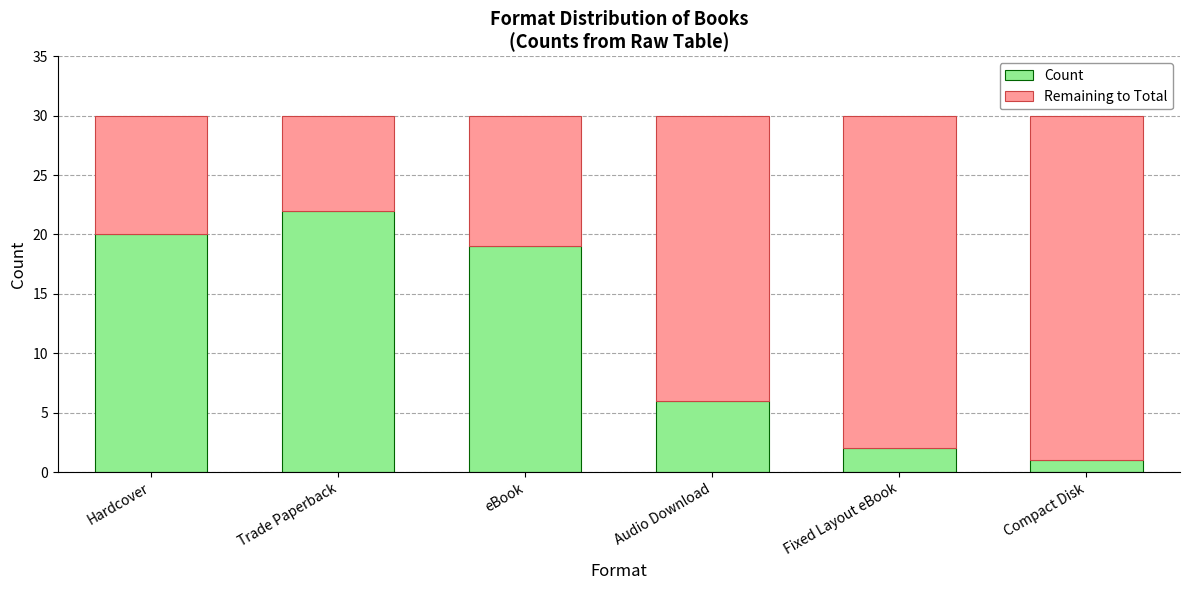

What is the sum of all Count values?

70